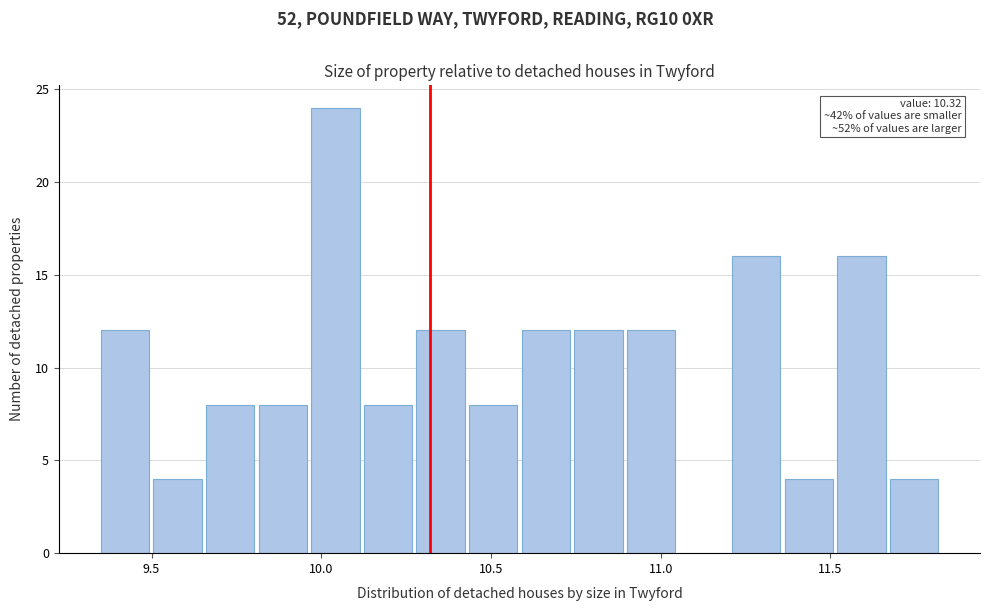

Read against the x-axis, roughly where is the centre of the tallest bar?

10.05